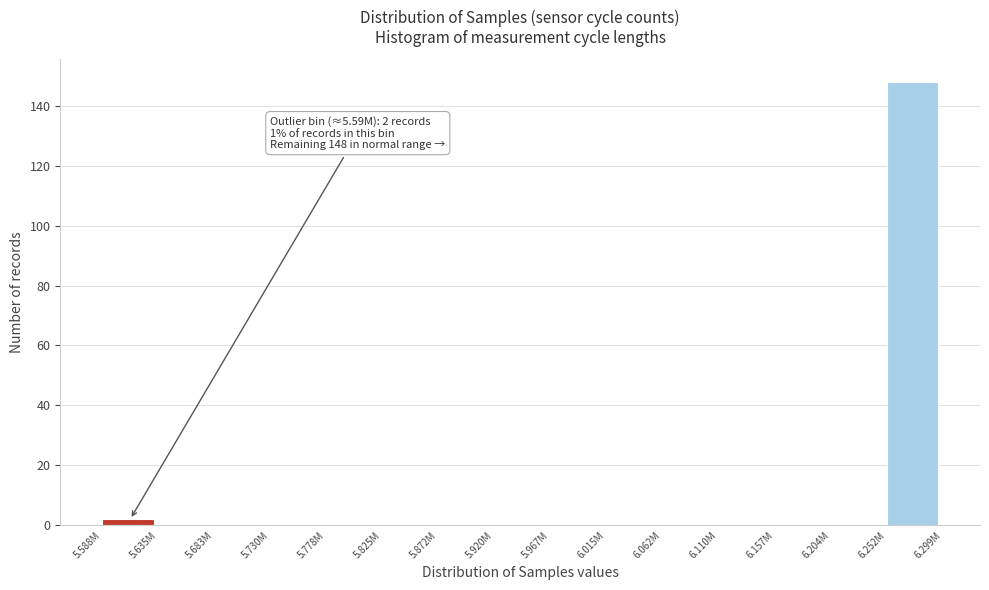

Reading left to right, what are all the values shown in this chart?

5.588M=2	5.635M=0	5.683M=0	5.730M=0	5.778M=0	5.825M=0	5.872M=0	5.920M=0	5.967M=0	6.015M=0	6.062M=0	6.110M=0	6.157M=0	6.204M=0	6.252M=148